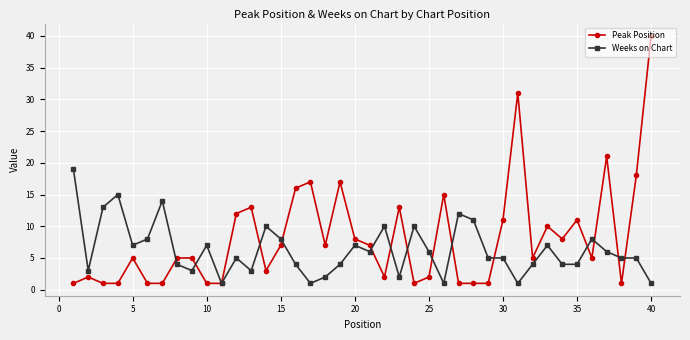

True or false: Weeks on Chart has more than 0 points higher than both neighbors.

True